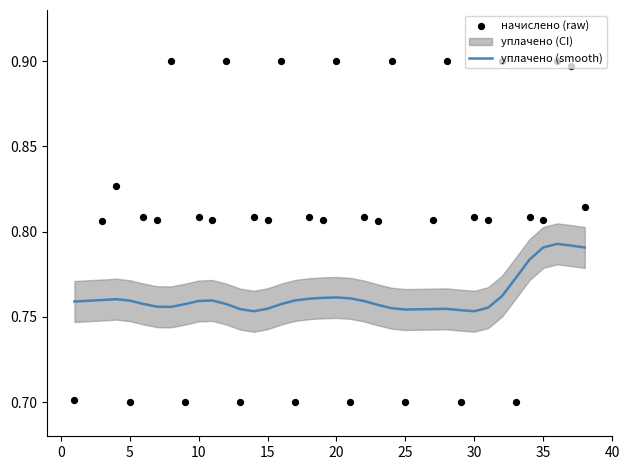

The уплачено (smooth) series shows 0.2 at 30. True or false?

False